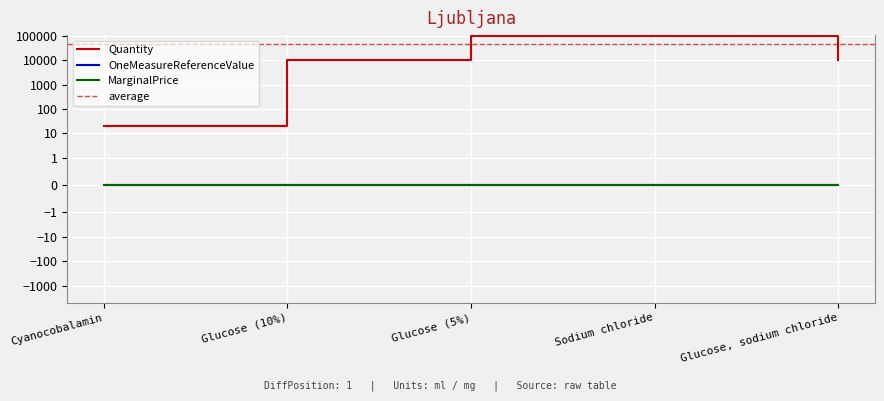

At which label is OneMeasureReferenceValue closest to 0?

Cyanocobalamin